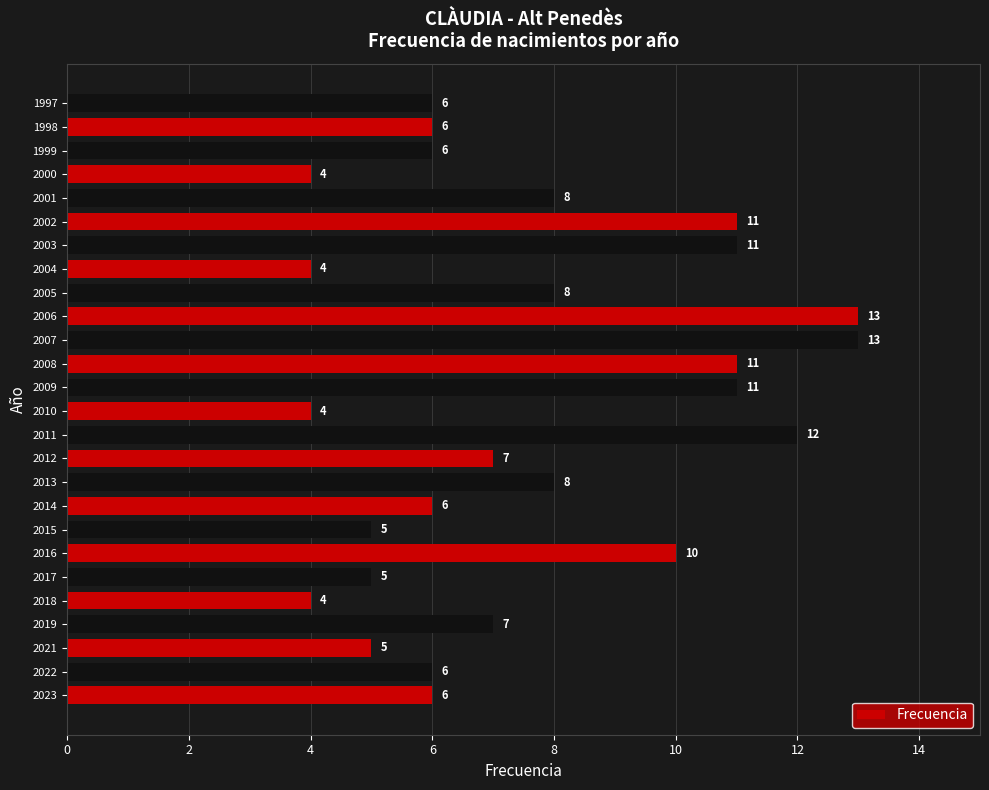

What is the sum of all values?

197